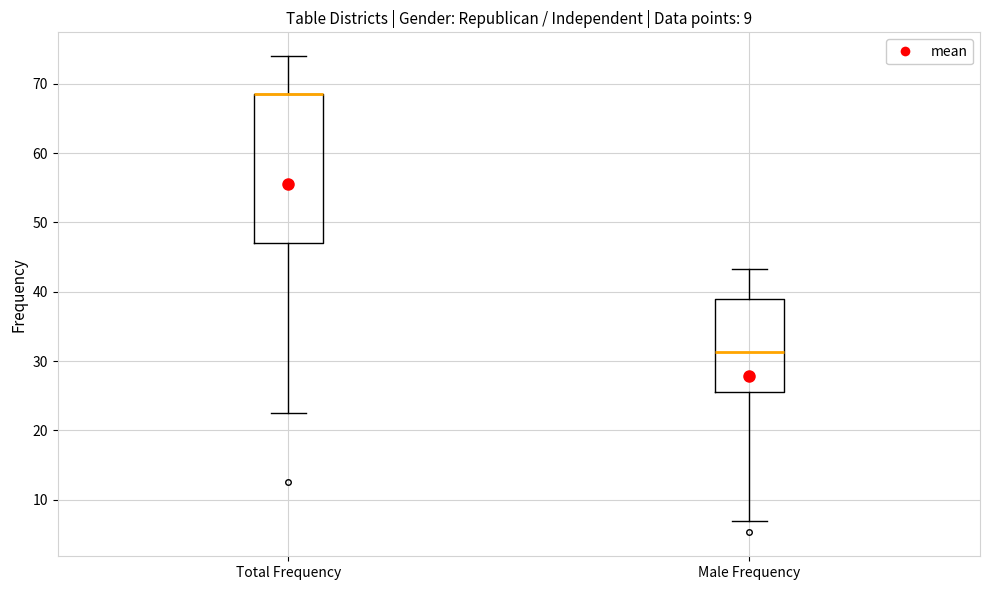

Which box is the tallest, from its lower edge to its upper edge?

Total Frequency